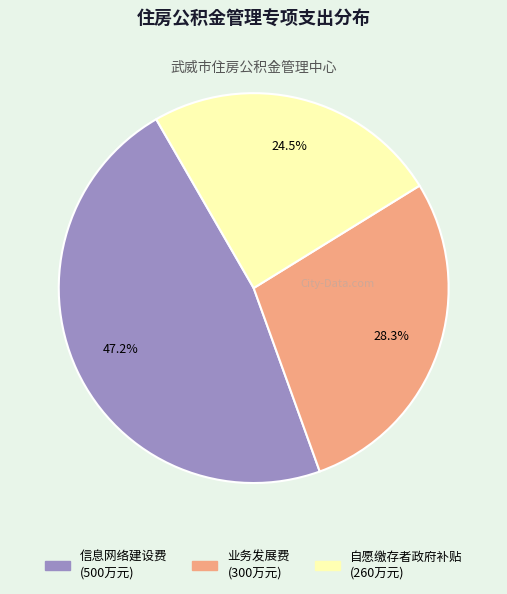

True or false: 信息网络建设费 accounts for 59% of the total.

False